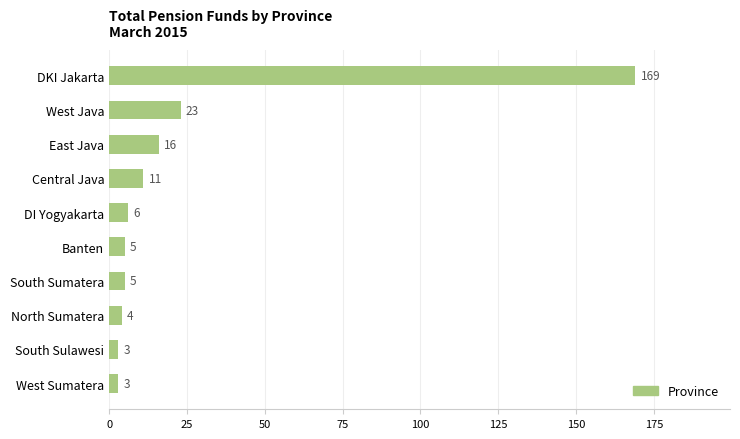

What is the sum of all values?

245